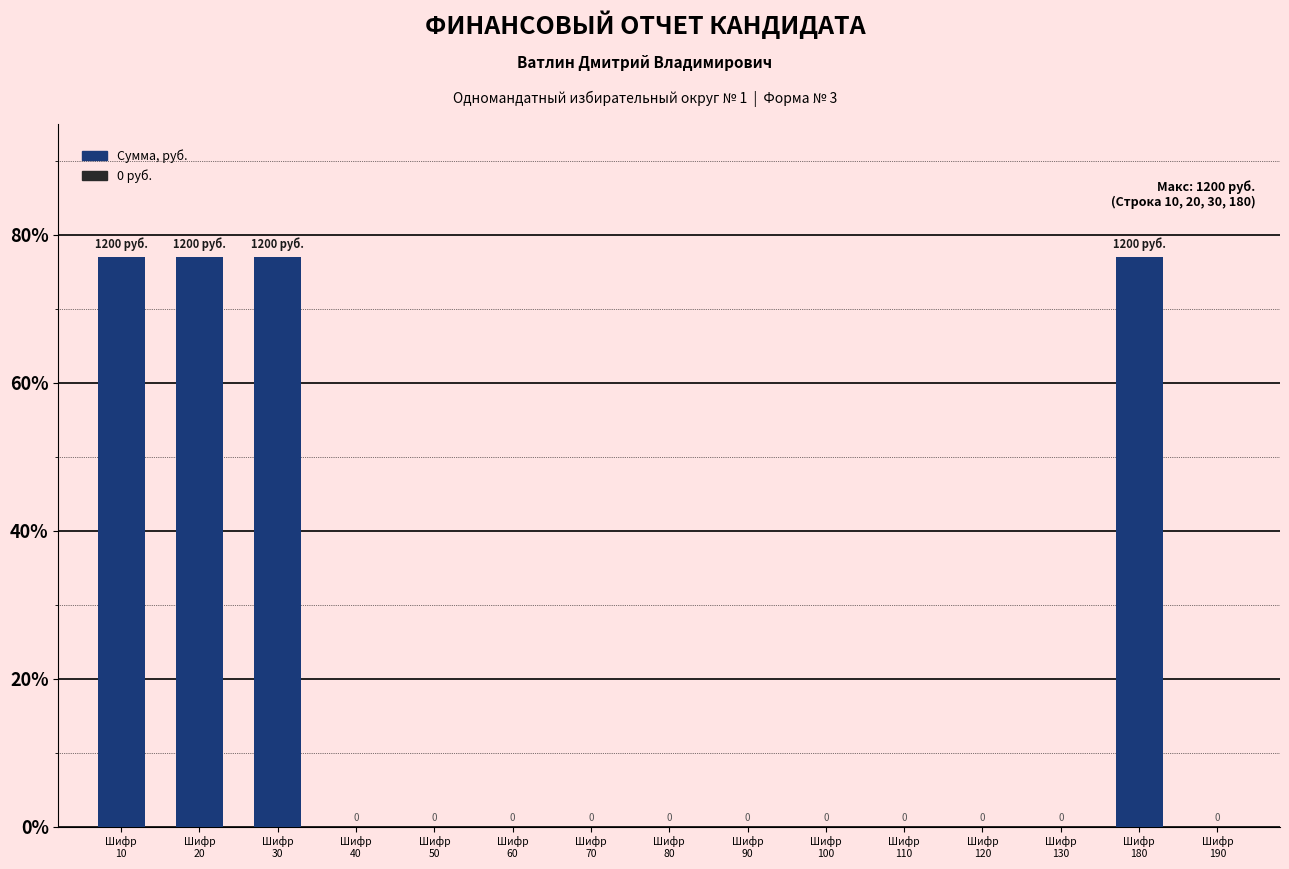

Between Шифр
30 and Шифр
130, which is larger?

Шифр
30